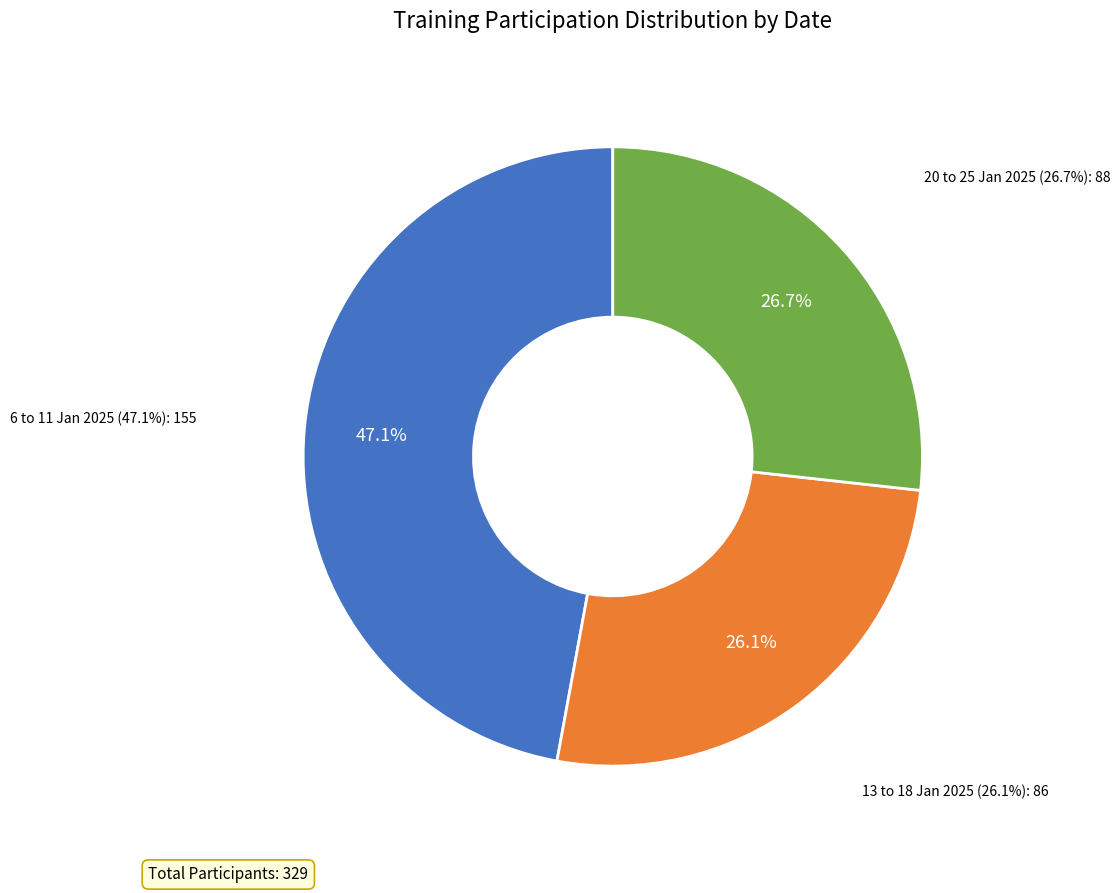

To the nearest percent, what is the average slice percentage?

33%